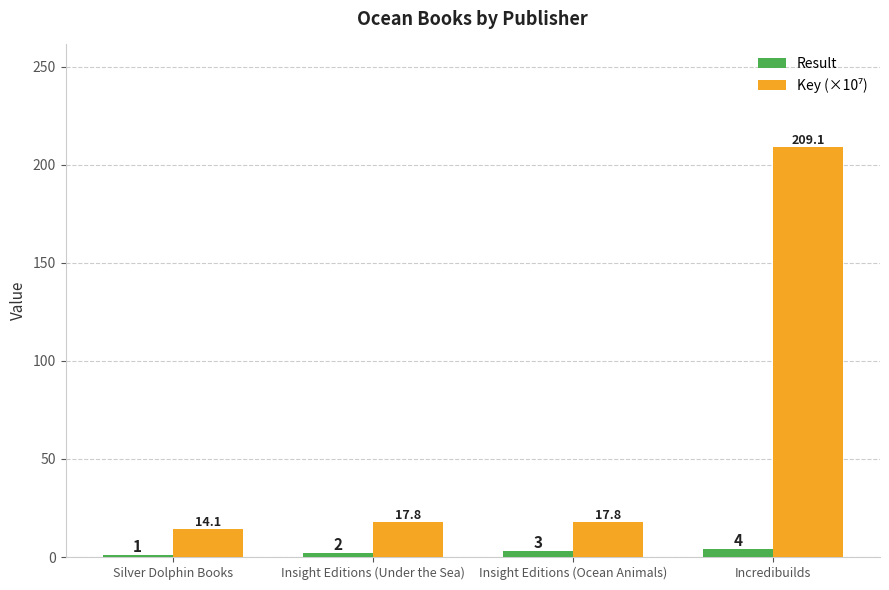

What is the sum of the Result values at Silver Dolphin Books and Insight Editions (Ocean Animals)?

4.0